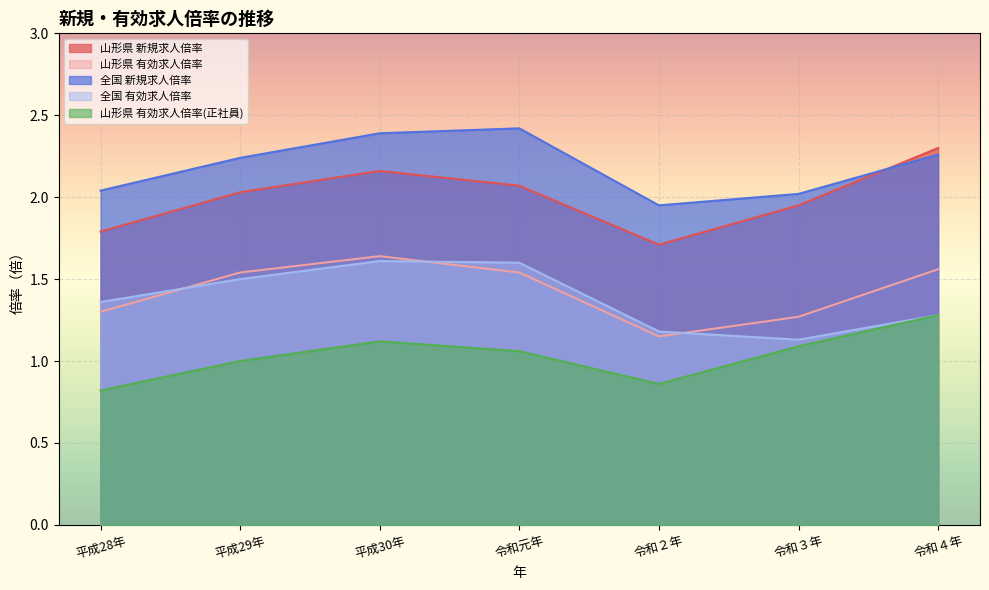

What value does the 山形県 有効求人倍率 series have at 令和２年?

1.1